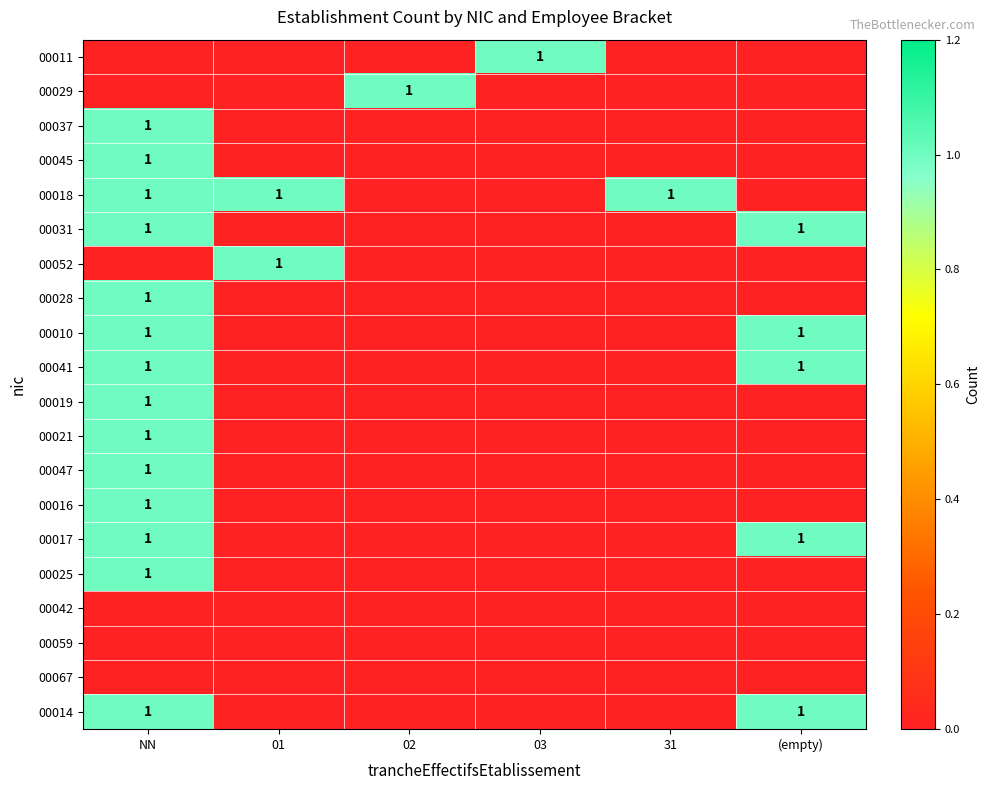

Rank the series at (empty) from lowest to highest value.

00011, 00029, 00037, 00045, 00018, 00052, 00028, 00019, 00021, 00047, 00016, 00025, 00042, 00059, 00067, 00031, 00010, 00041, 00017, 00014